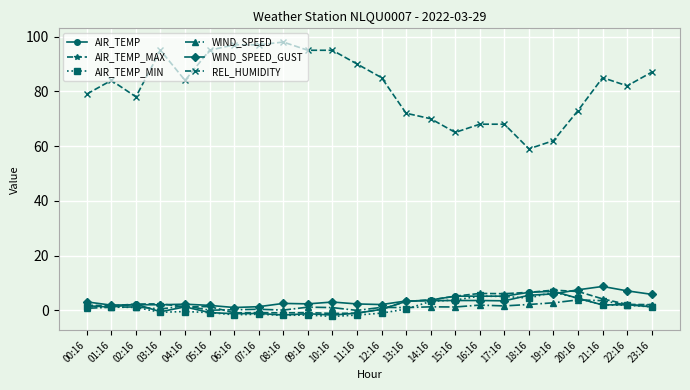

True or false: WIND_SPEED_GUST has a value of 9.0 at 18:16.

False